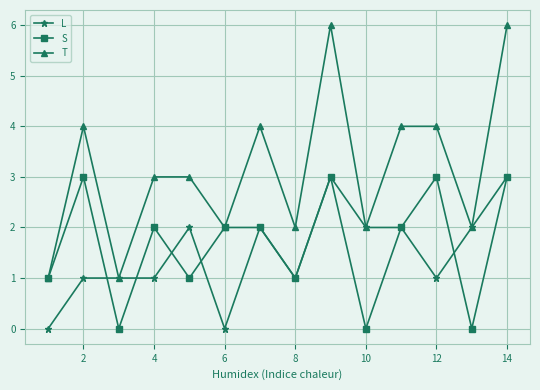

Count the number of data series in this chart.

3